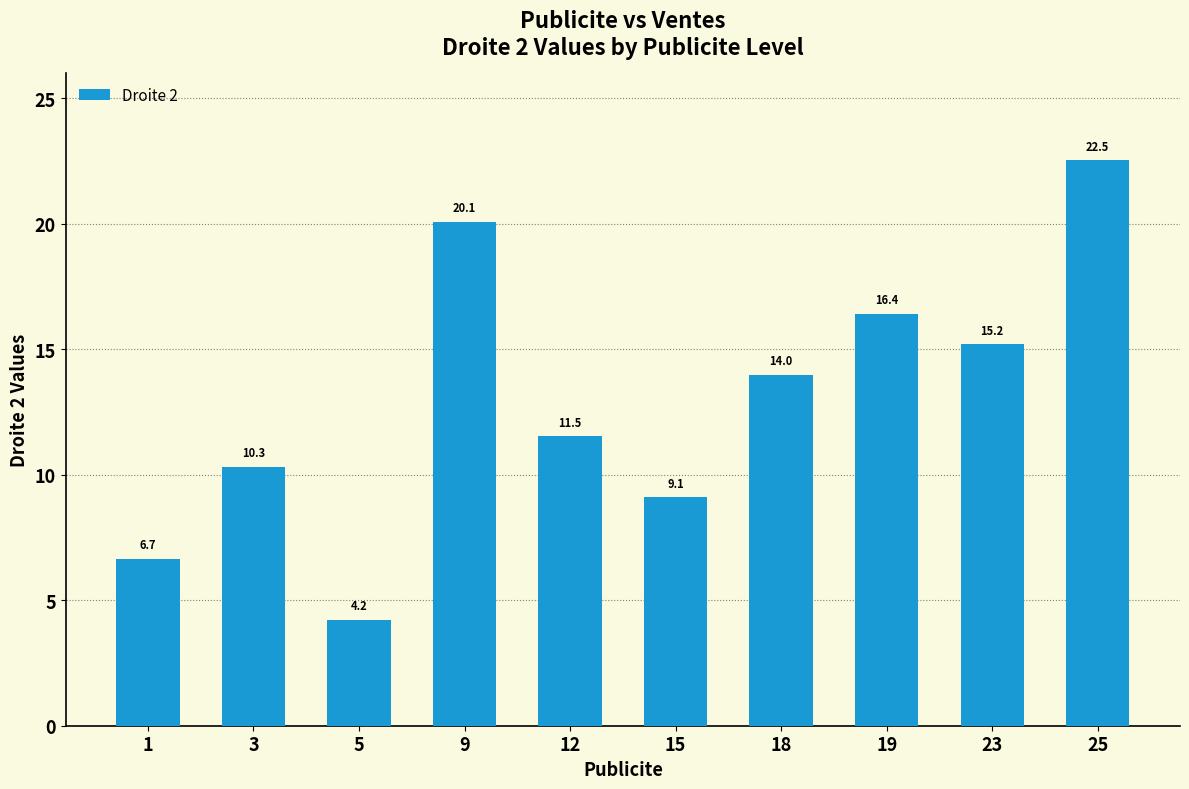

List the labels in order of value, largest first.

25, 9, 19, 23, 18, 12, 3, 15, 1, 5